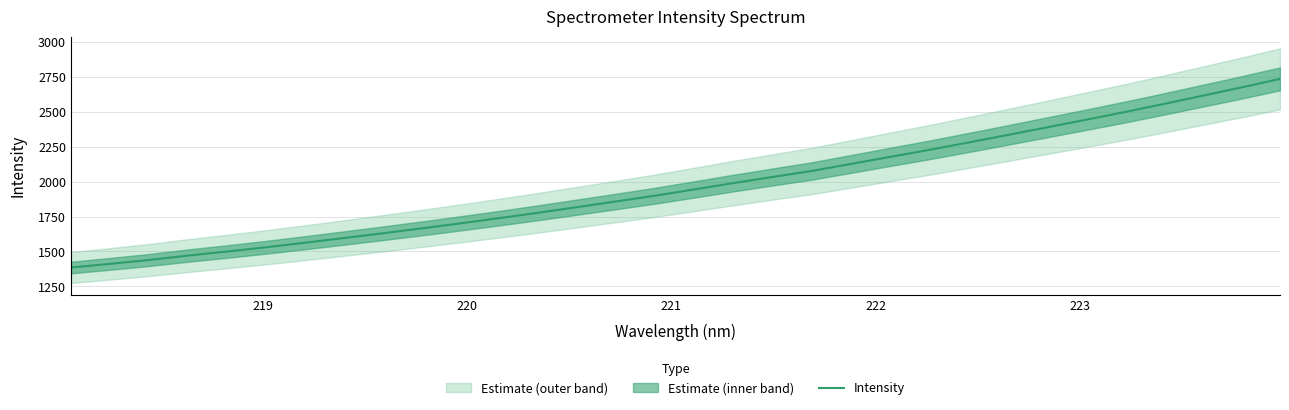

How many lines are shown in the chart?

1